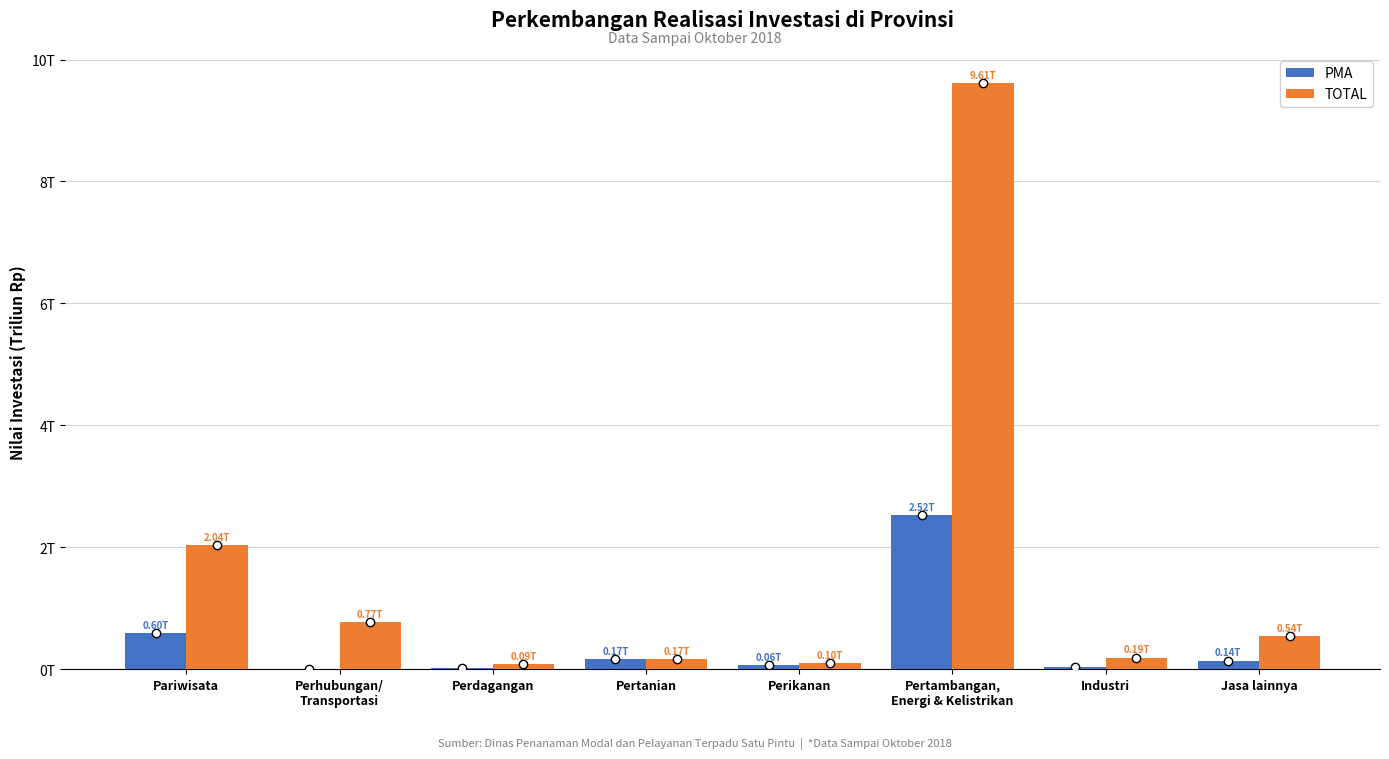

The PMA series shows 0.1 at Perikanan. True or false?

False